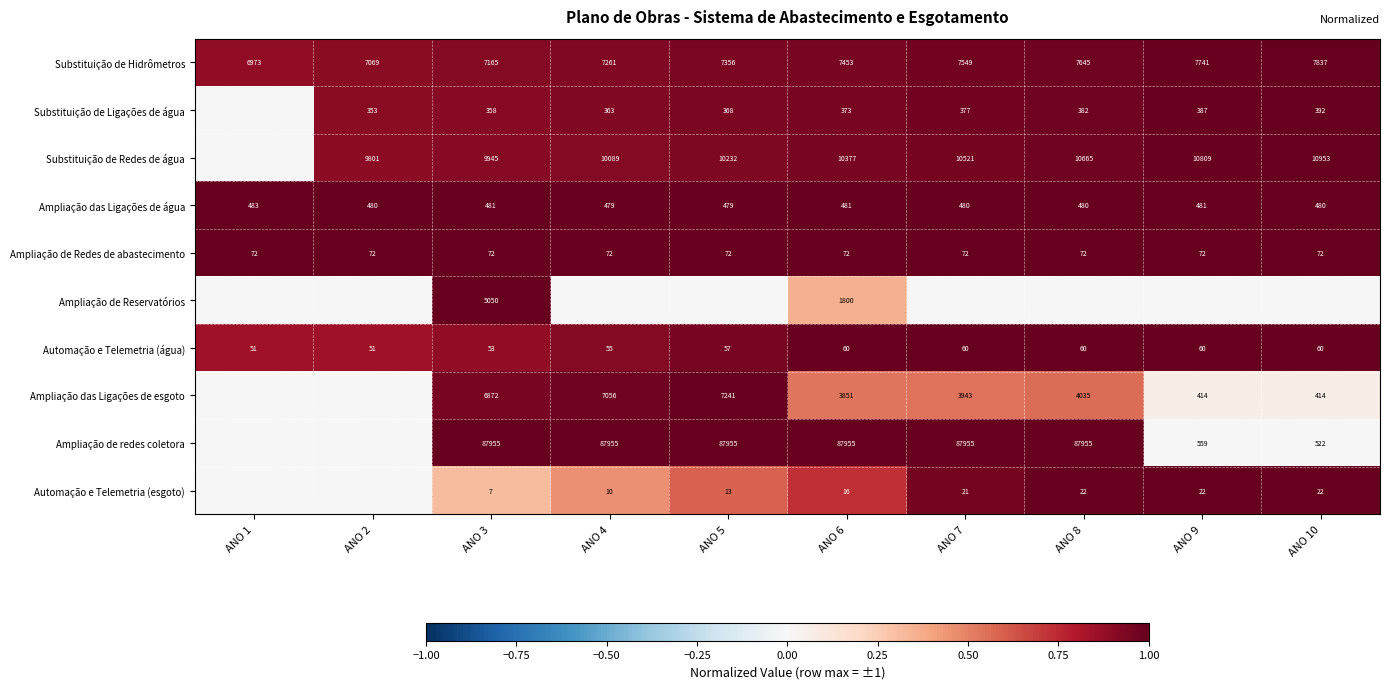

Is the value of Substituição de Hidrômetros at ANO 5 greater than the value of Automação e Telemetria (água) at ANO 8?

Yes